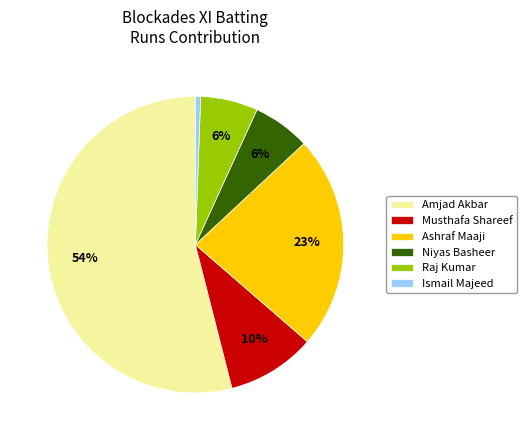

To the nearest percent, what percentage of the pie is Musthafa Shareef?

10%